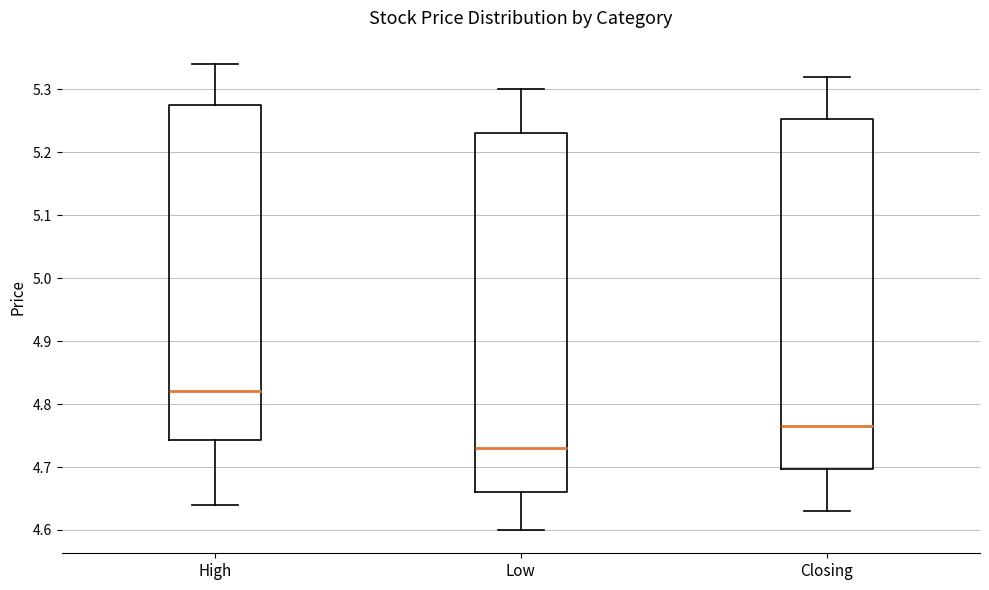

Where does the lower whisker of the box for Closing end on the y-axis? The values are not printed on the chart, so give them approximately, as read against the axis.

4.63